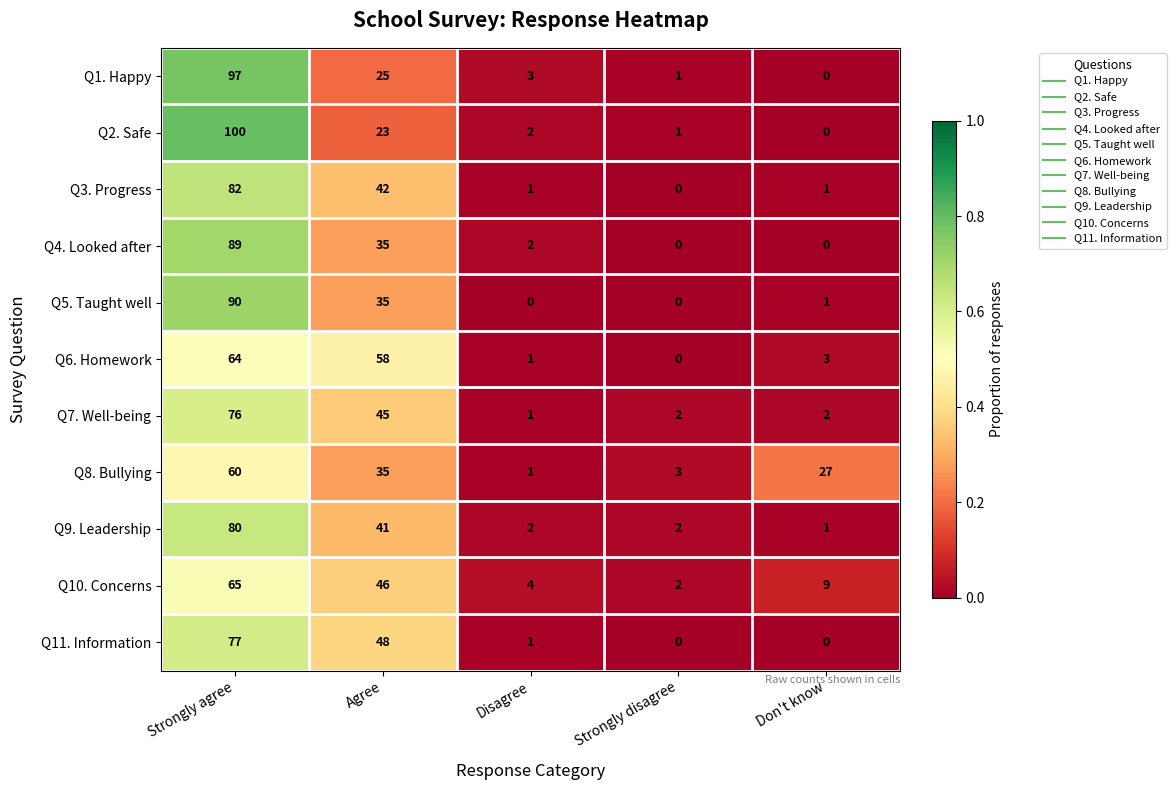

Is the value of Q9. Leadership at Strongly agree greater than the value of Q8. Bullying at Strongly disagree?

Yes